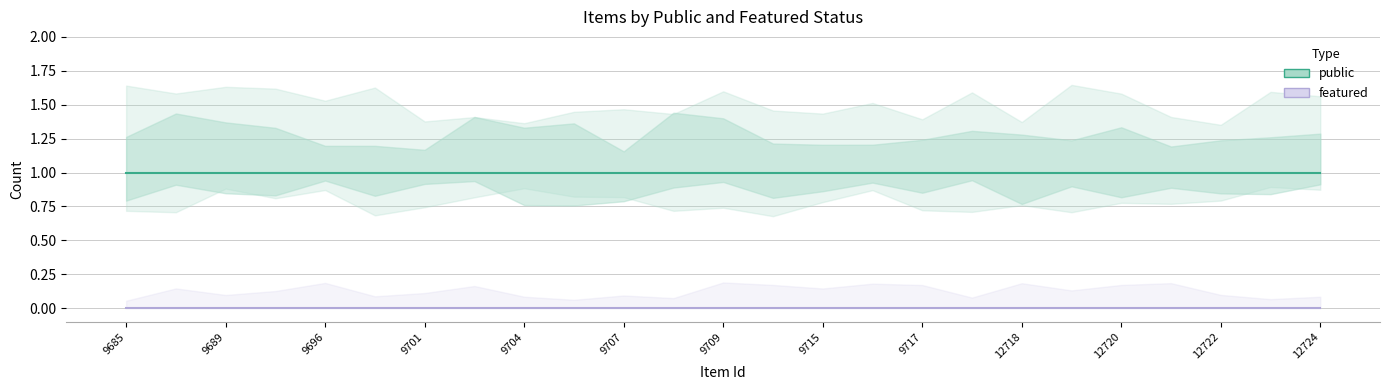

True or false: featured and public cross at least once.

False